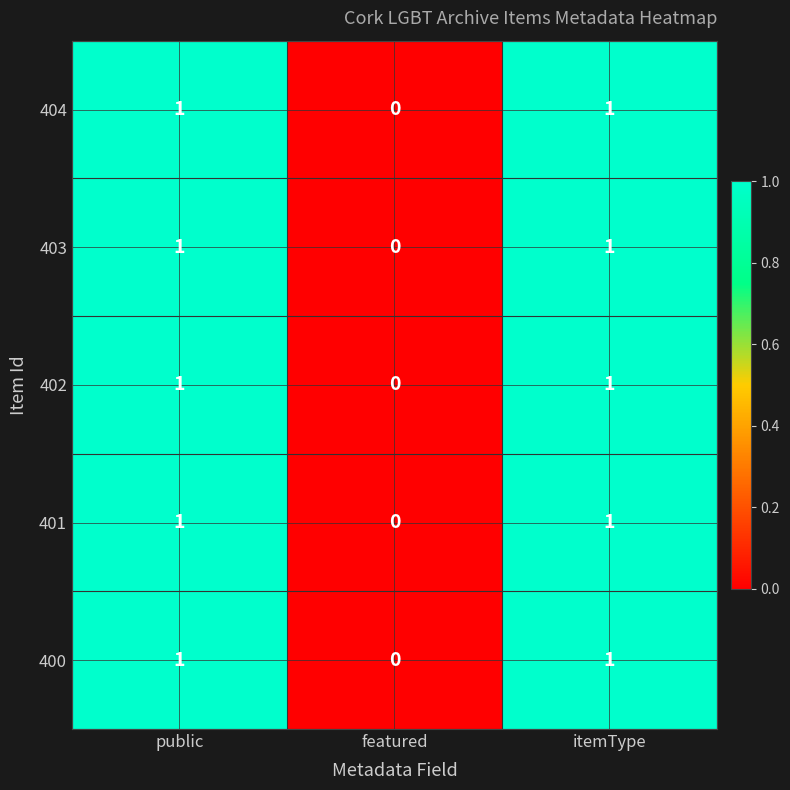

Reading left to right, transcribe all the data shown in this chart.

404: 1	0	1
403: 1	0	1
402: 1	0	1
401: 1	0	1
400: 1	0	1